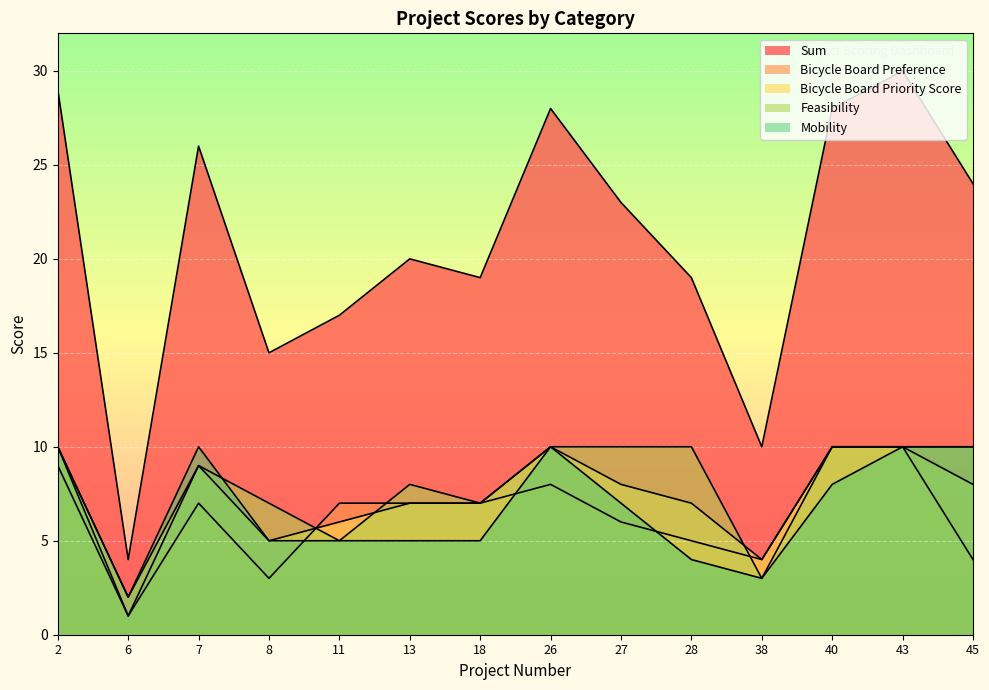

How many lines are shown in the chart?

5